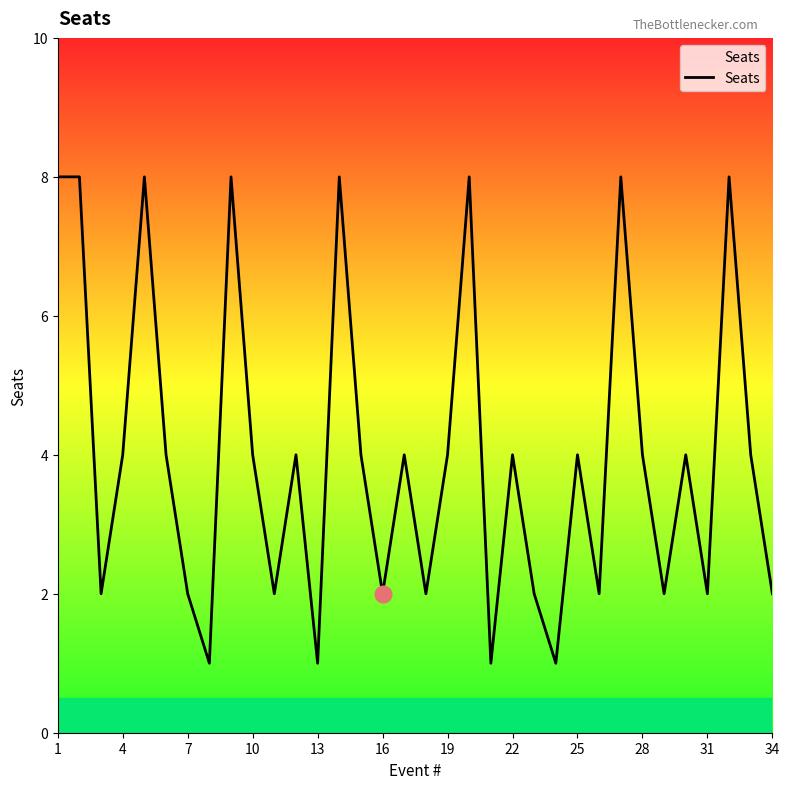

How many lines are shown in the chart?

1